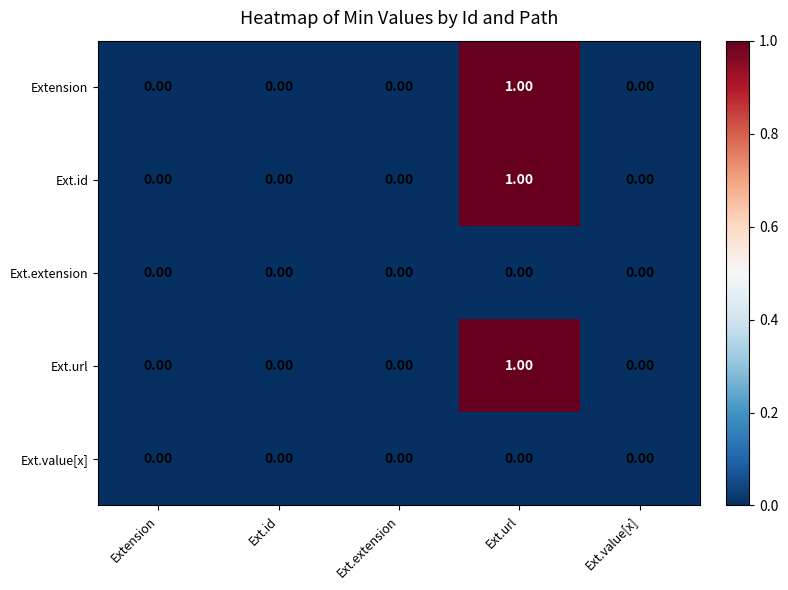

Which label corresponds to the largest value in the chart?

Ext.url